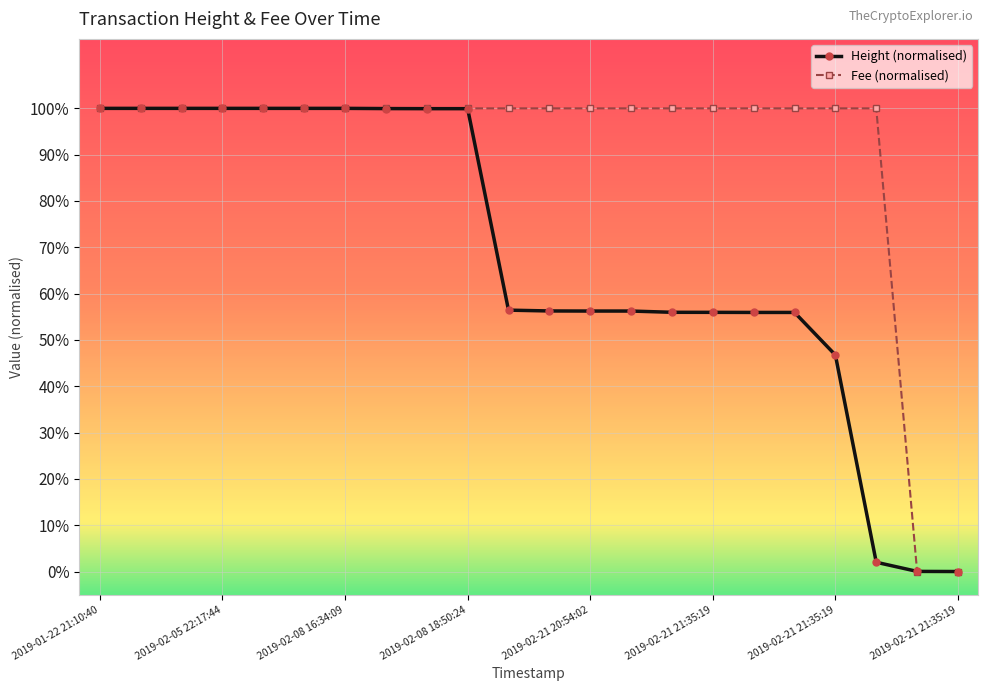

Does the chart have visible grid lines?

Yes